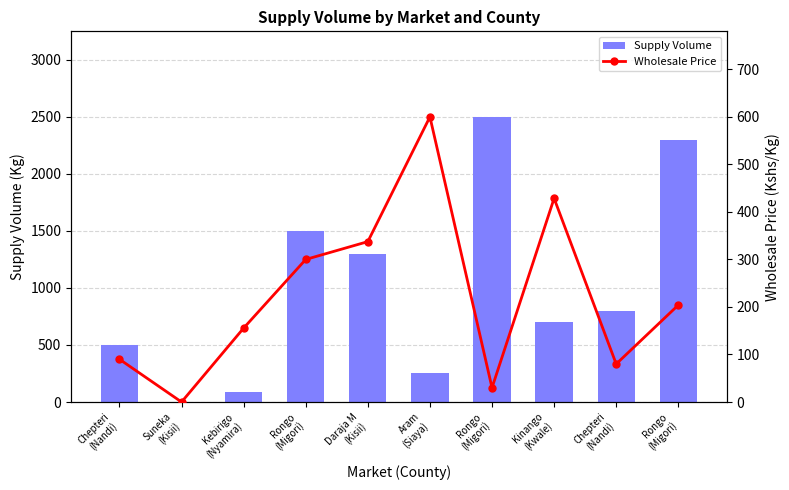

What is the difference between the Wholesale Price values at Rongo
(Migori) and Chepteri
(Nandi)?

60.0